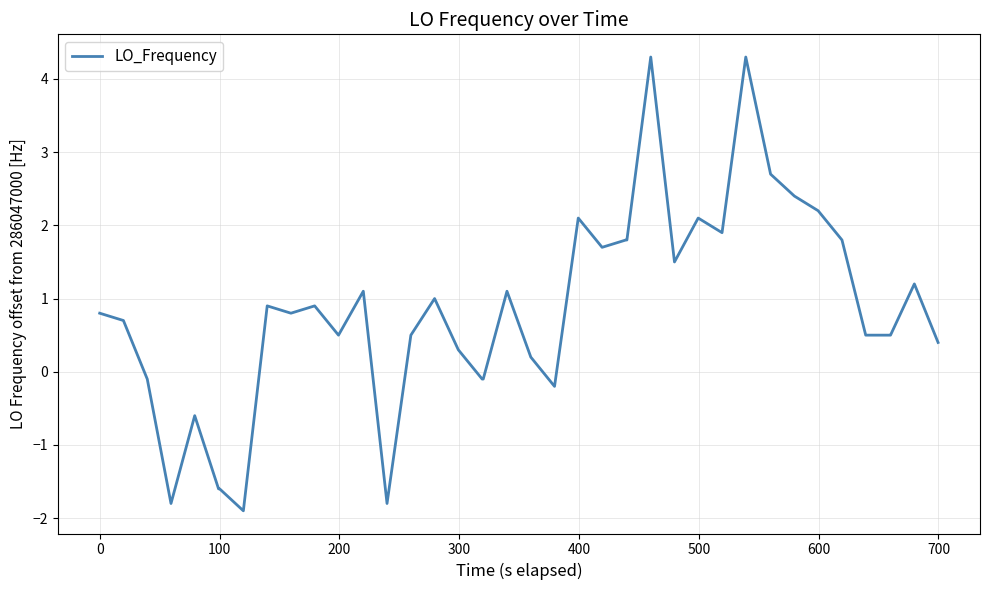

What is the smallest value displayed?

-1.9